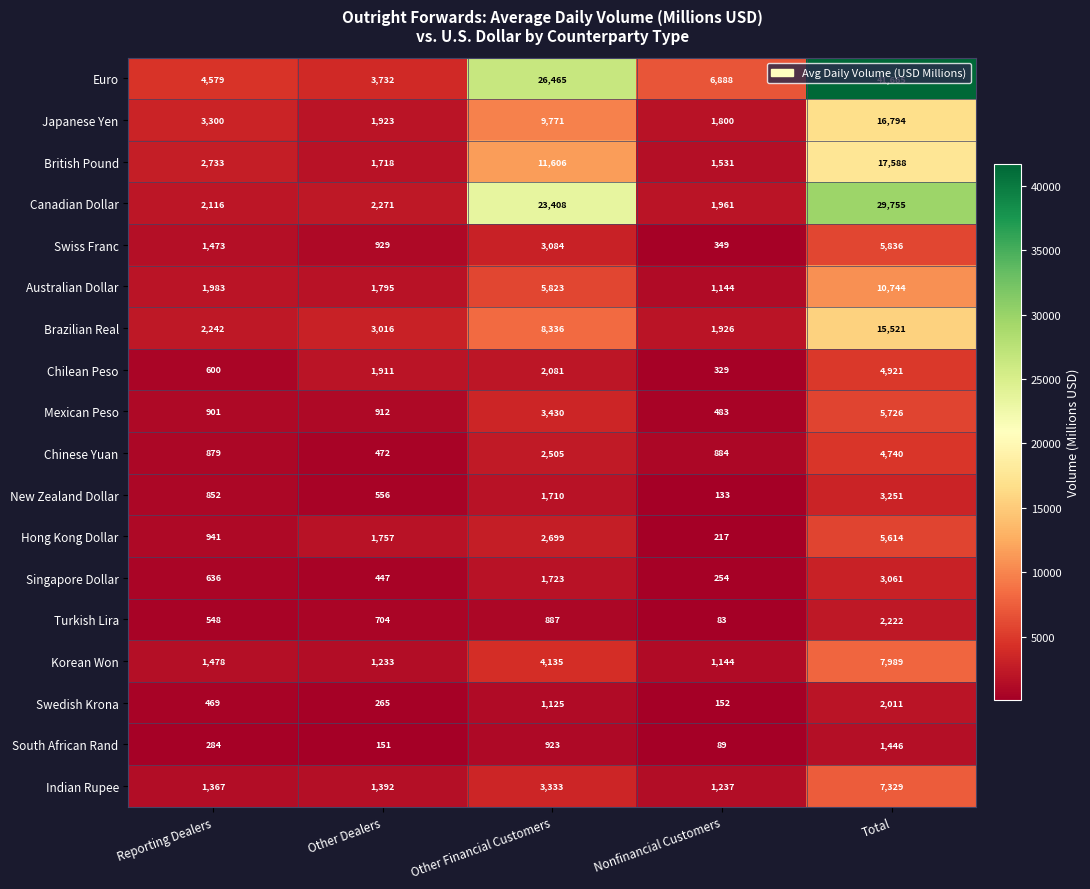

List the labels in order of Korean Won value, smallest first.

Nonfinancial Customers, Other Dealers, Reporting Dealers, Other Financial Customers, Total